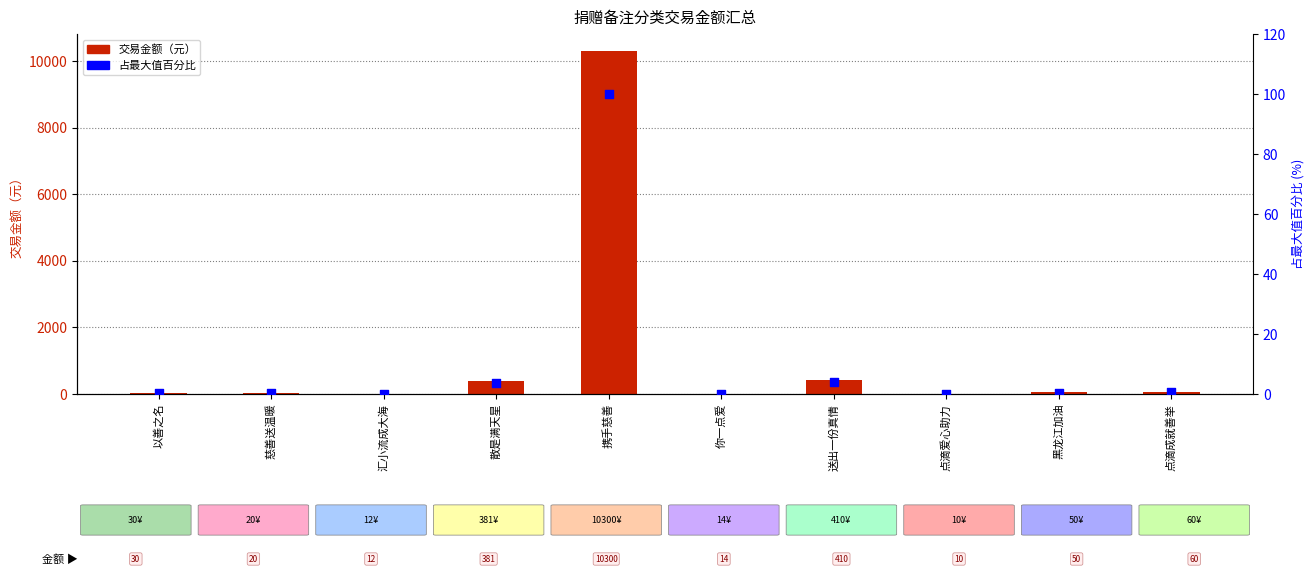

What are all the series names shown in the legend?

交易金额（元）, 占最大值百分比